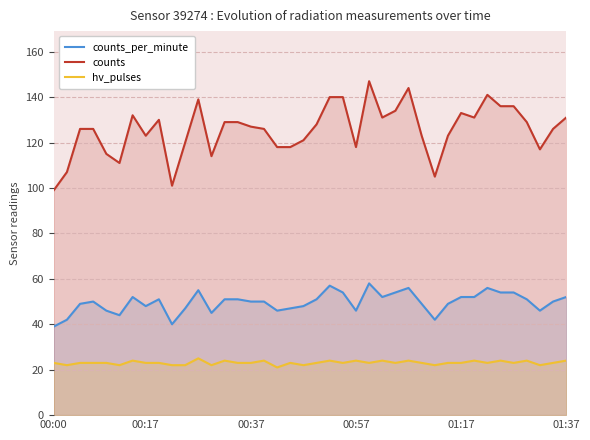

Rank the series by their average value, from highest to lowest.

counts, counts_per_minute, hv_pulses